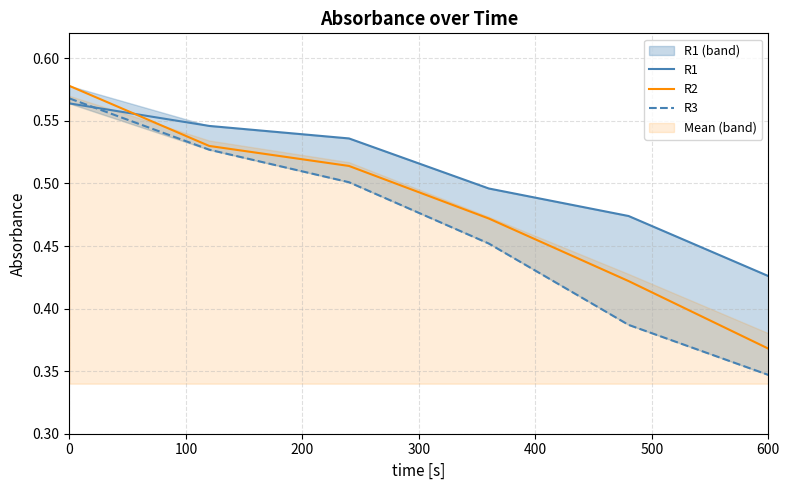

How many lines are shown in the chart?

3